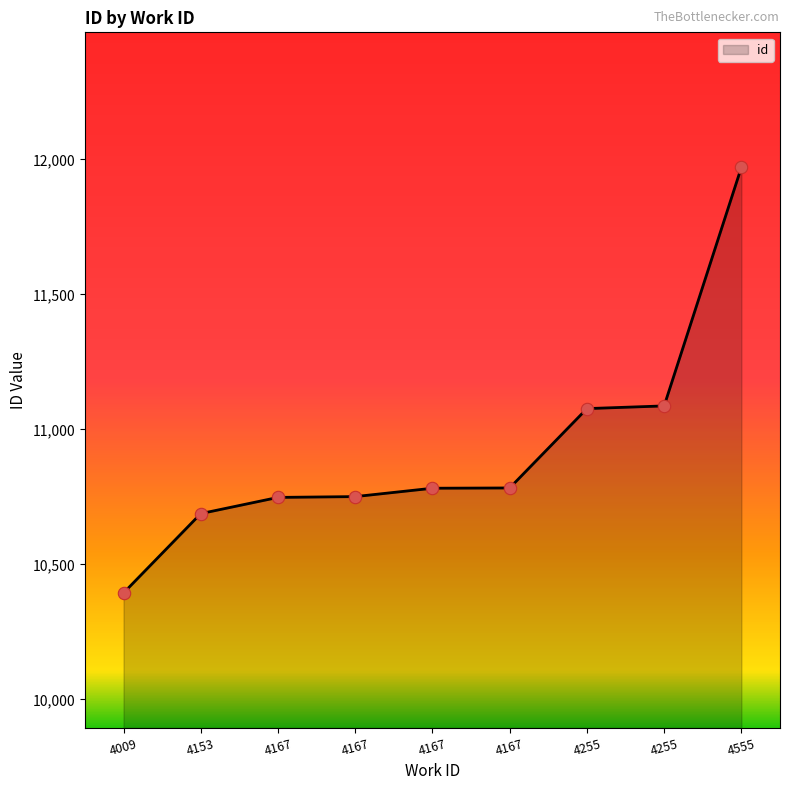

Between 4009 and 4153, which is larger?

4153